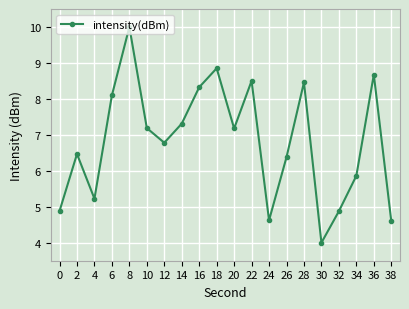

Where is the first local maximum?

2